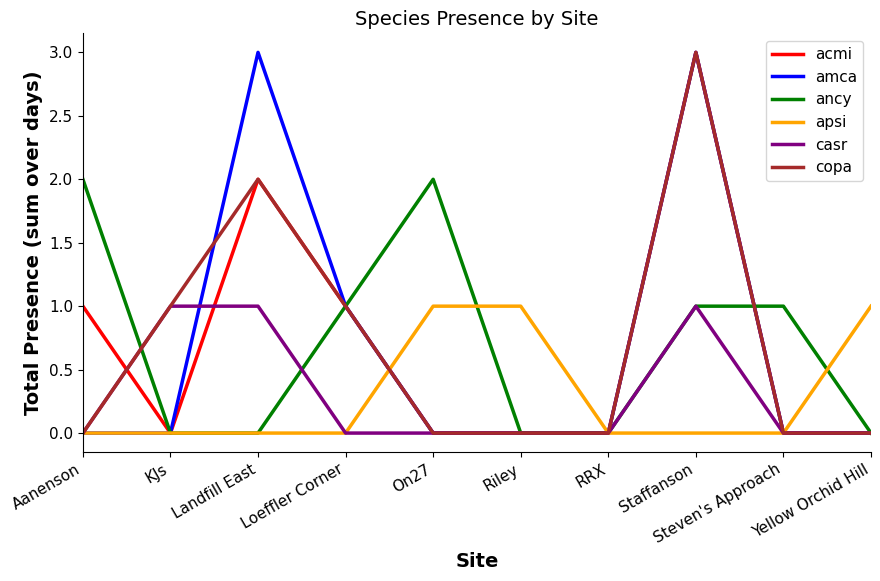

Is it true that copa equals 1 at Loeffler Corner?

True